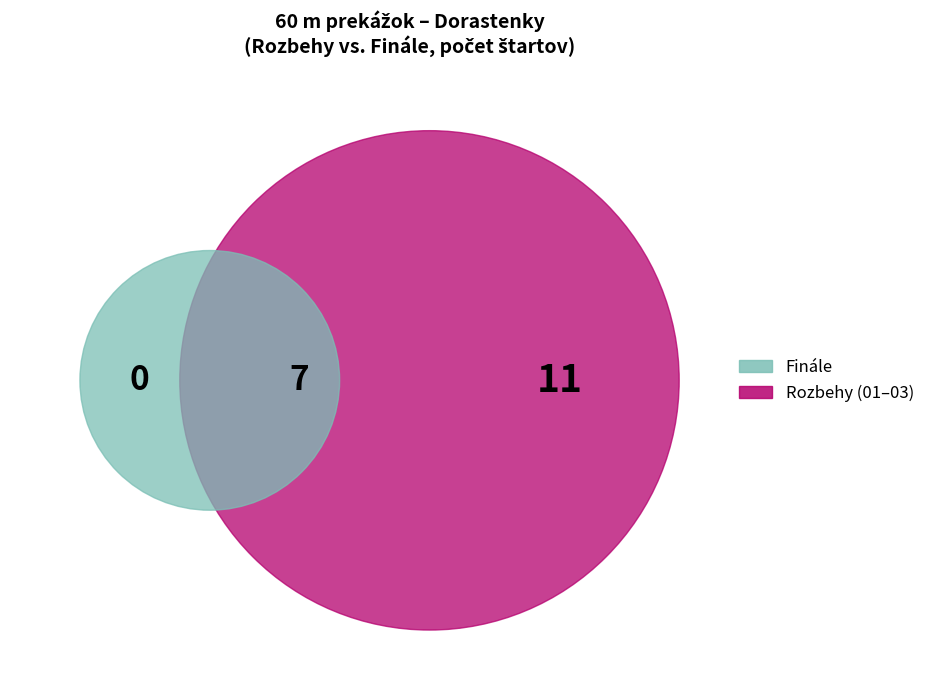

True or false: Rozbeh 01 accounts for 35% of the total.

False